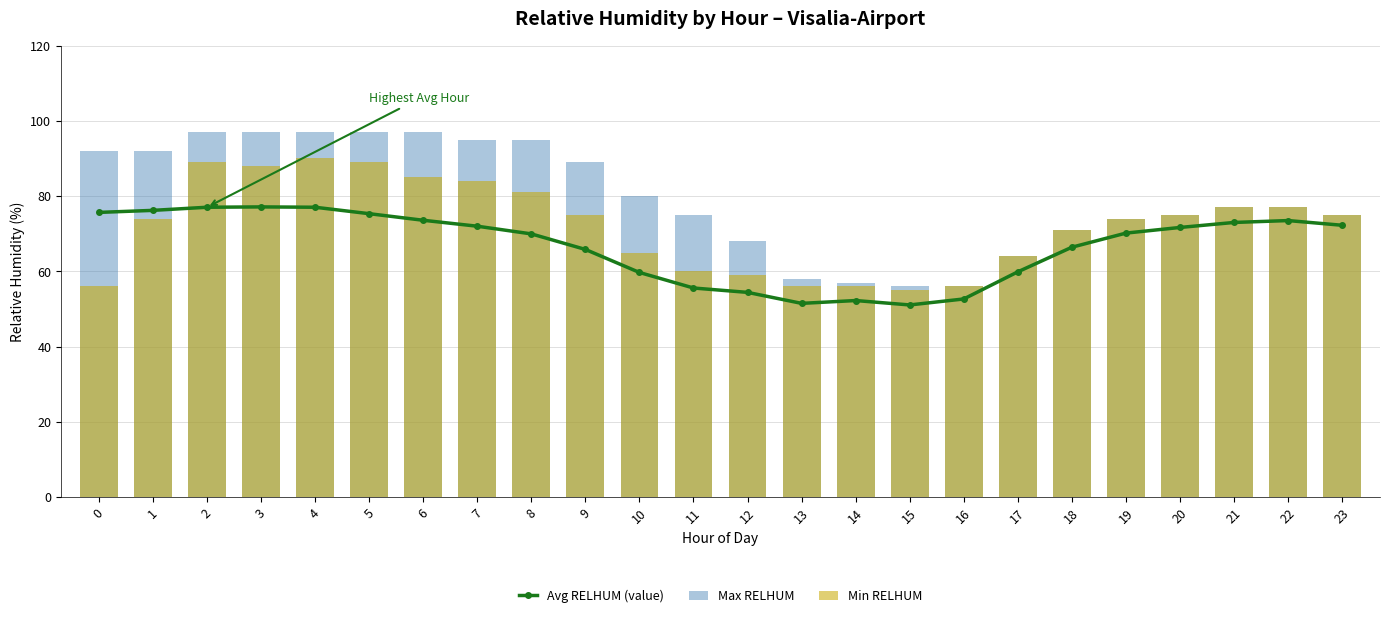

Which category has the highest value in the Avg RELHUM (value) series?

3